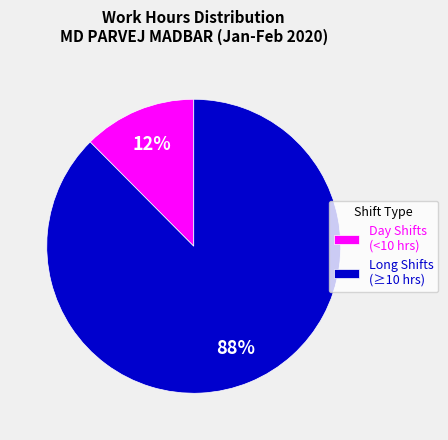

How many segments does this pie chart have?

2